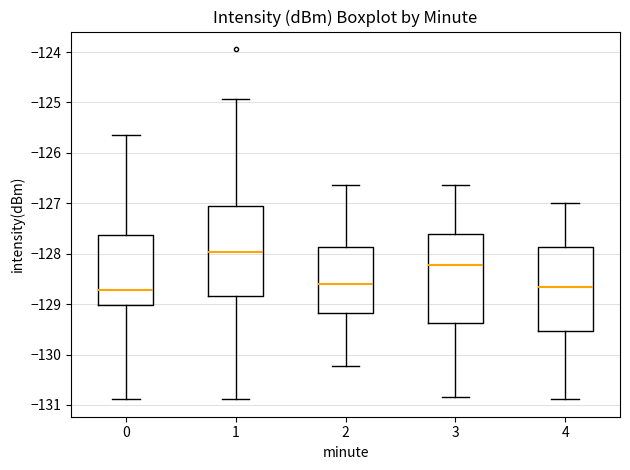

Which box has the highest median line?

1